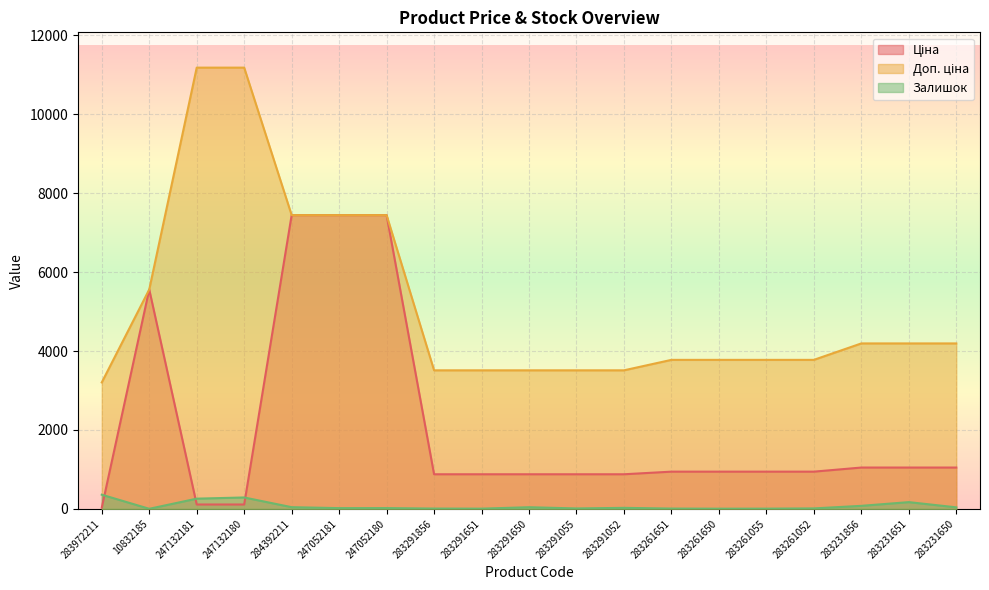

What is the average value of the Залишок series?

74.8